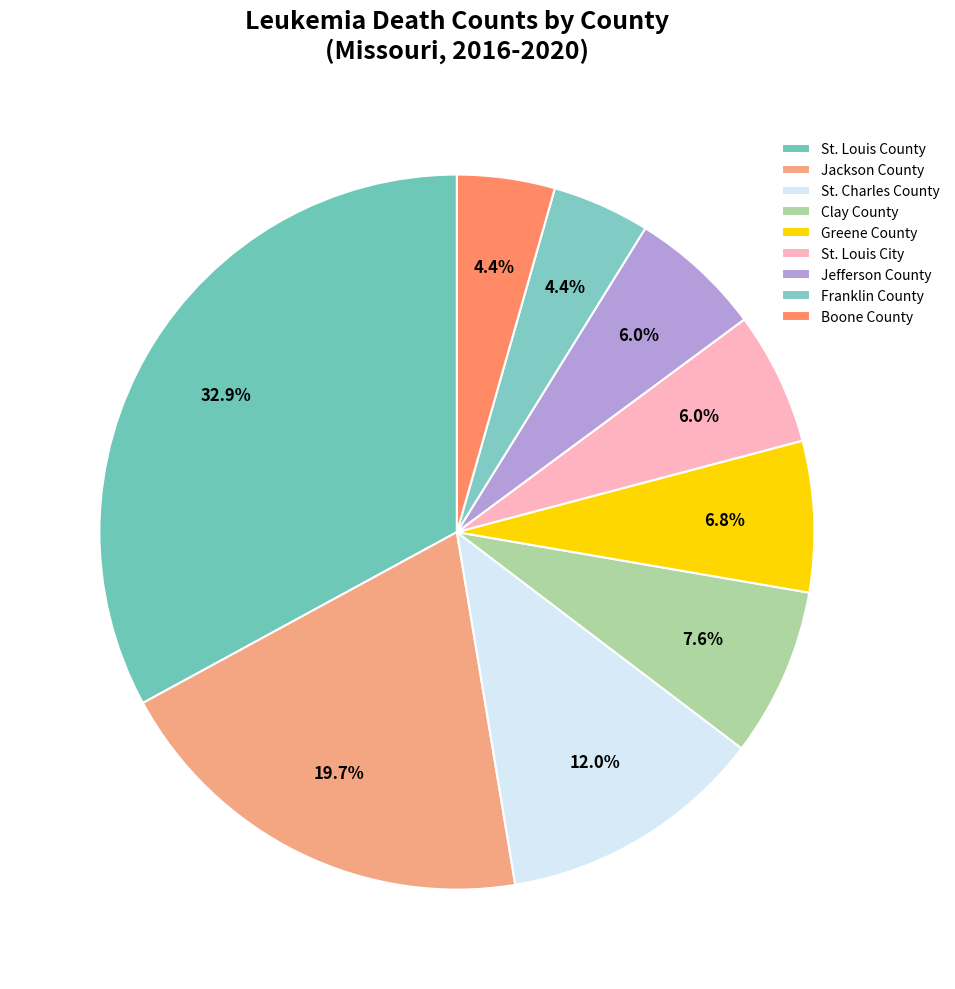

To the nearest percent, what is the average slice percentage?

11%